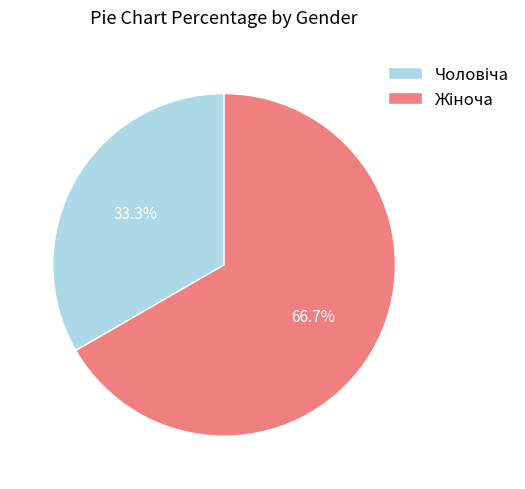

Does any single category account for the majority?

Yes